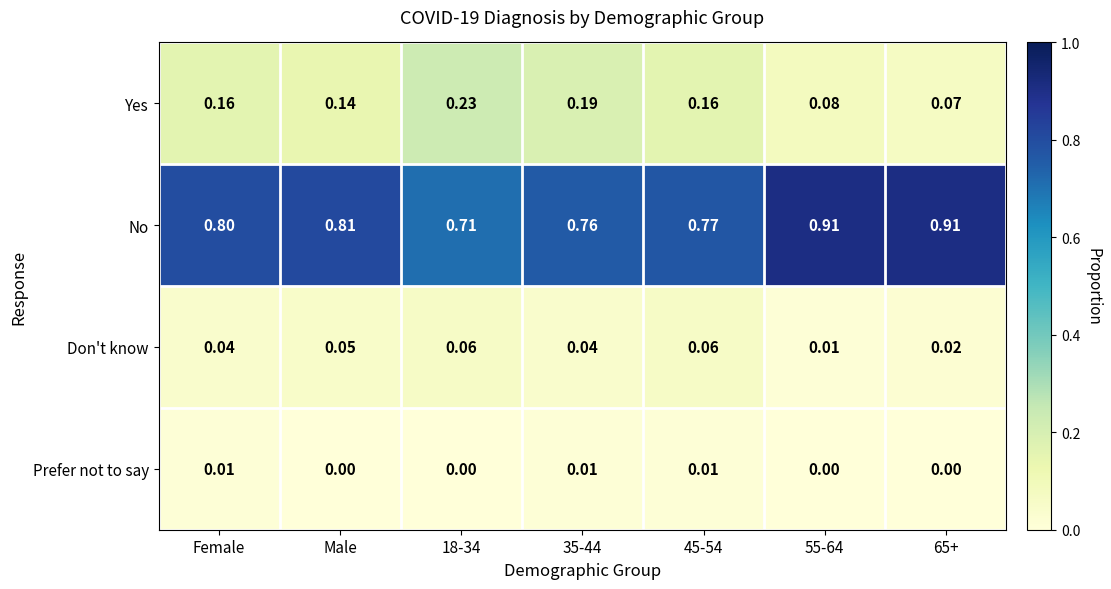

Rank the series at 55-64 from lowest to highest value.

Prefer not to say, Don't know, Yes, No